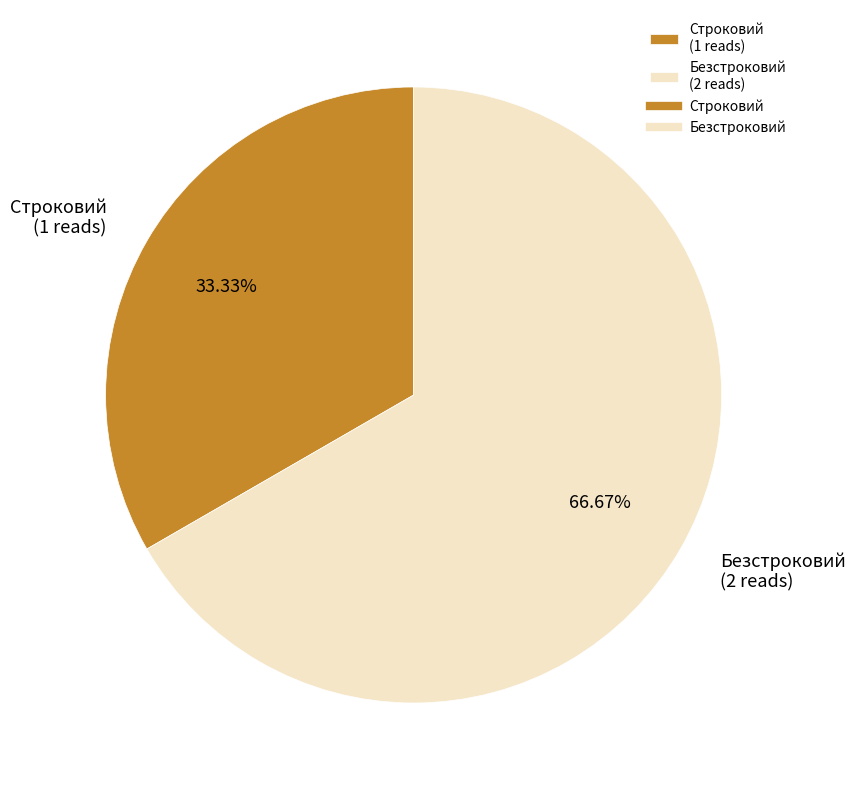

Is it true that Строковий is 40% of the pie?

False